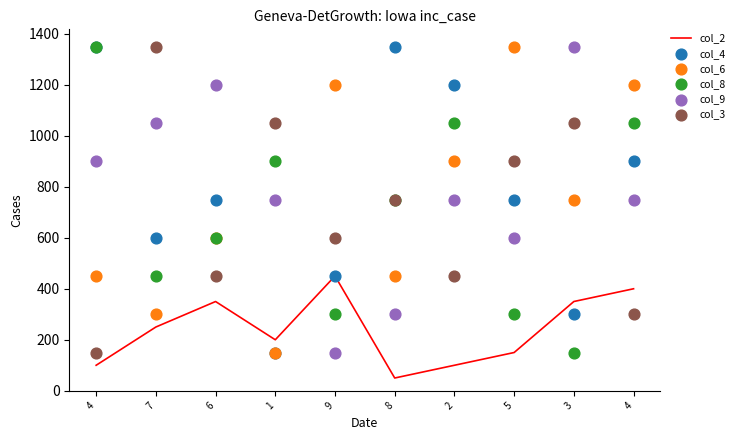

At which category is the sum across all series the highest?

4